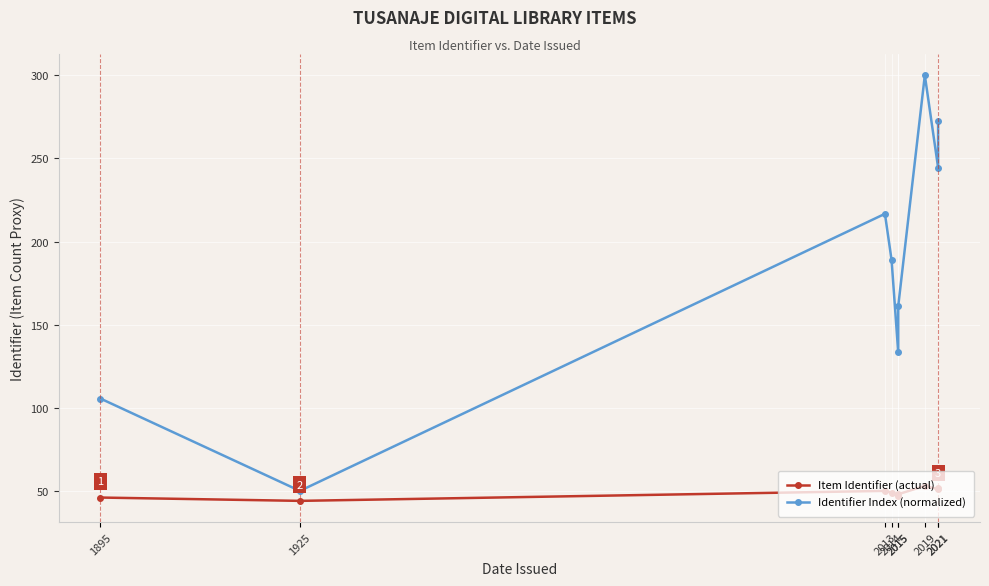

How many data points in Identifier Index (normalized) are above 188?

5